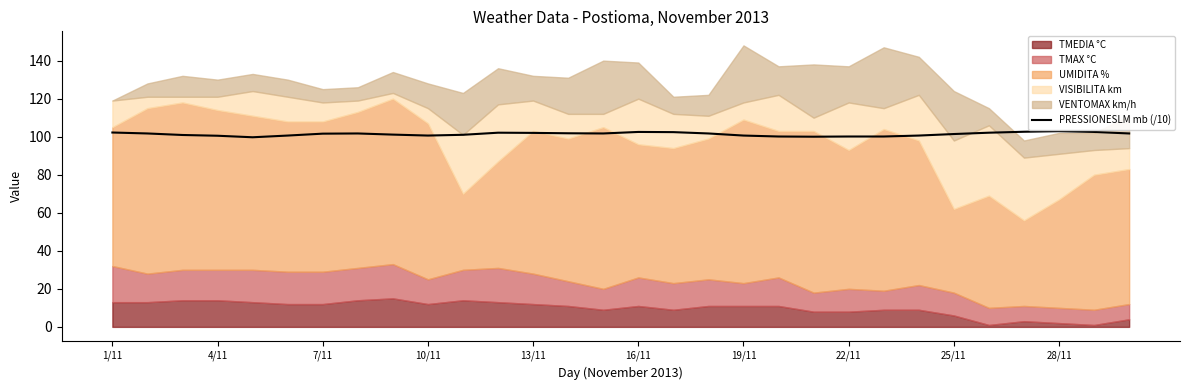

What is the sum of the values at 1/11 and 25?

204.3